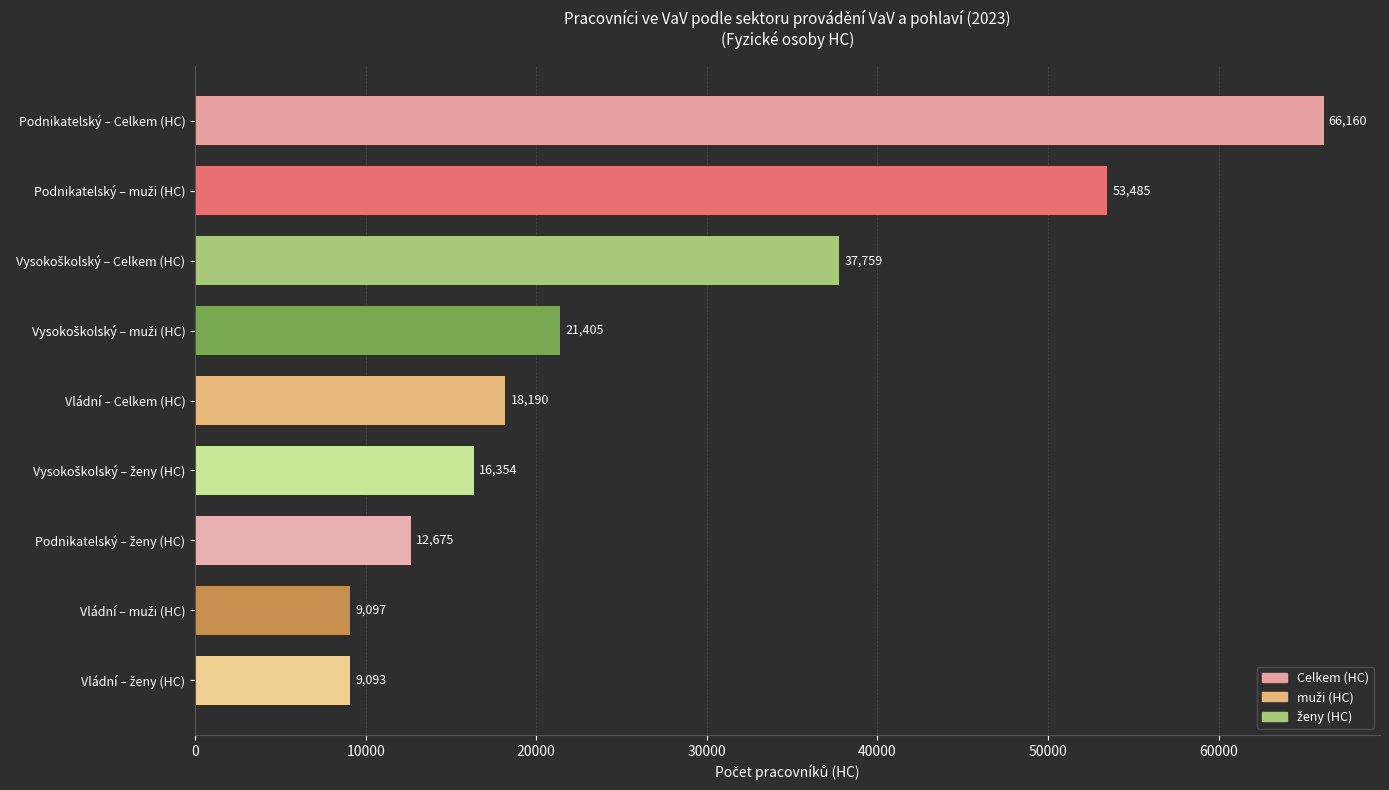

What value does the data have at Vládní – Celkem (HC), to the nearest 10?

18190